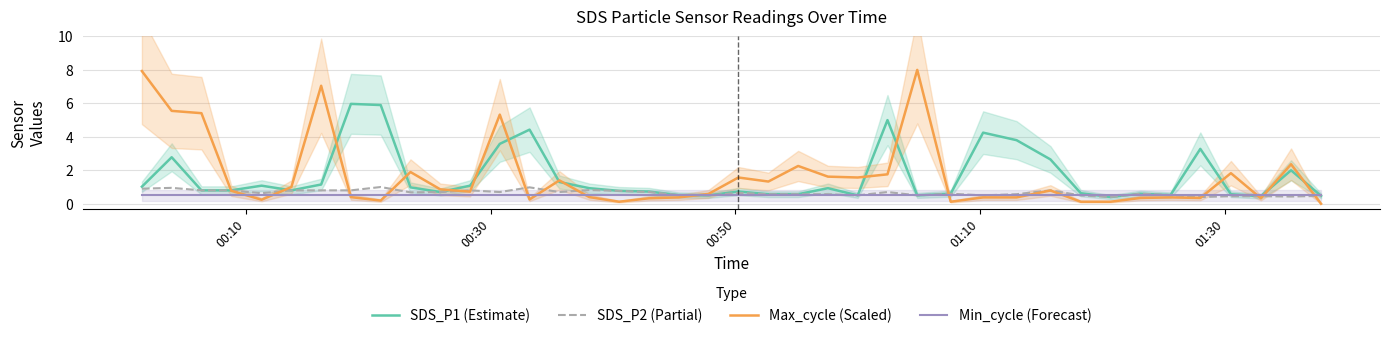

Does the chart display data point markers on the line(s)?

No